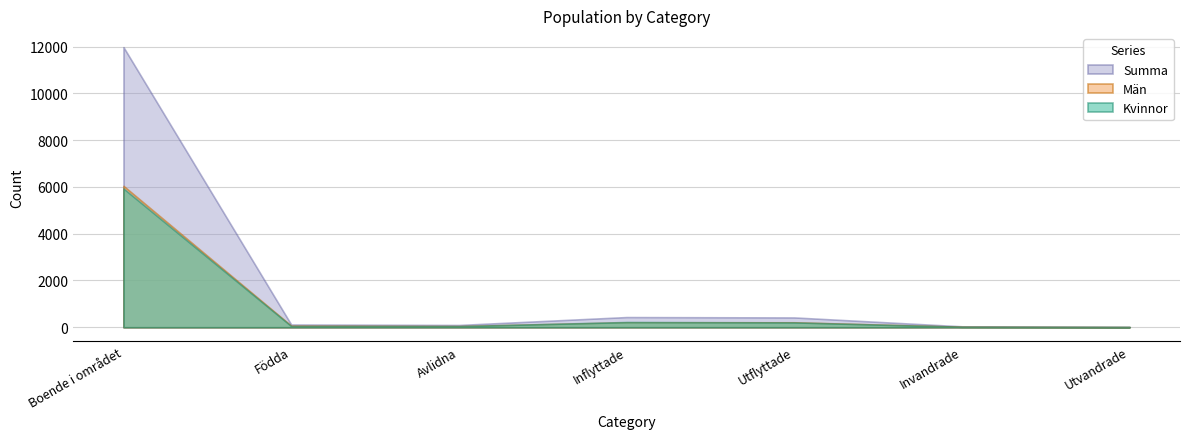

At which category does the chart reach its minimum across all series?

Utvandrade